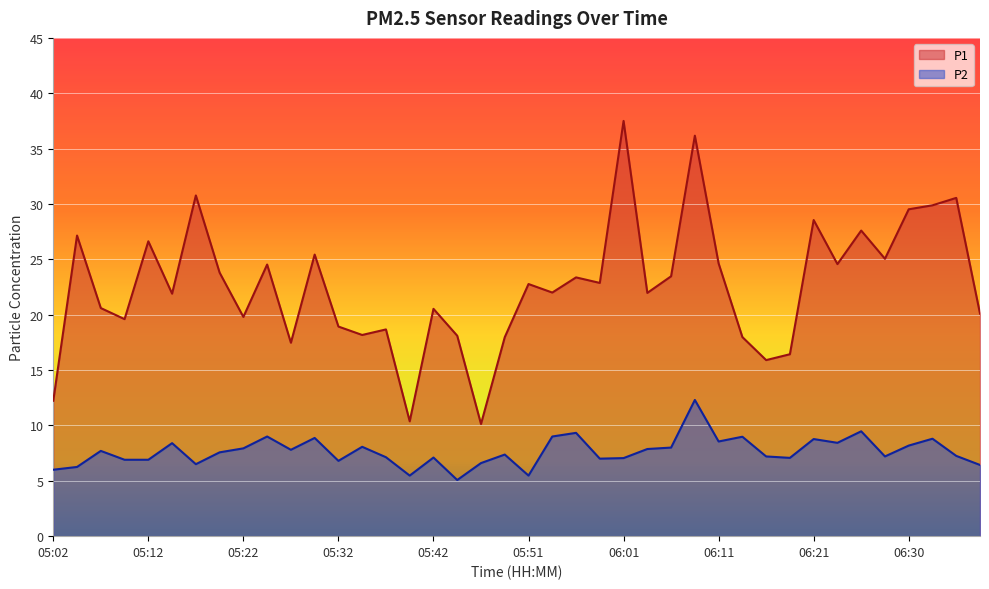

What is the approximate value of P2 at 06:33?

8.8